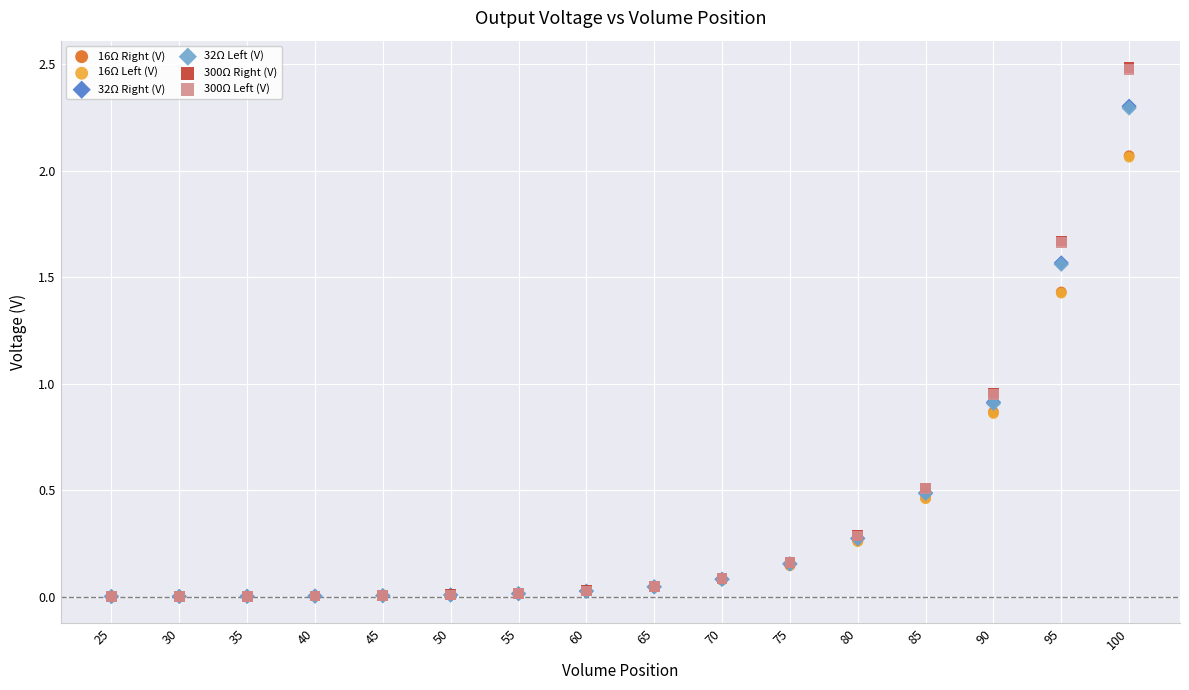

What are all the series names shown in the legend?

16Ω Right (V), 16Ω Left (V), 32Ω Right (V), 32Ω Left (V), 300Ω Right (V), 300Ω Left (V)